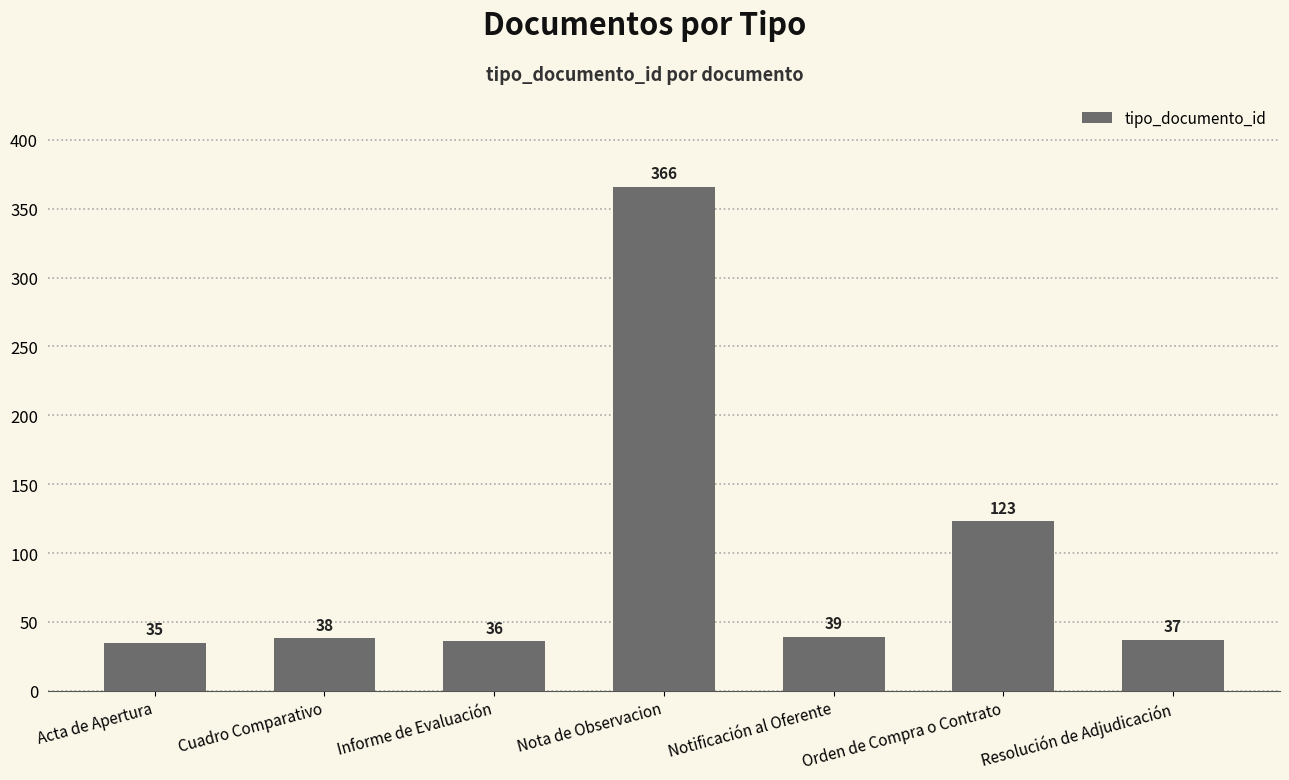

Reading left to right, list all the values displayed in this chart.

Acta de Apertura=35	Cuadro Comparativo=38	Informe de Evaluación=36	Nota de Observacion=366	Notificación al Oferente=39	Orden de Compra o Contrato=123	Resolución de Adjudicación=37